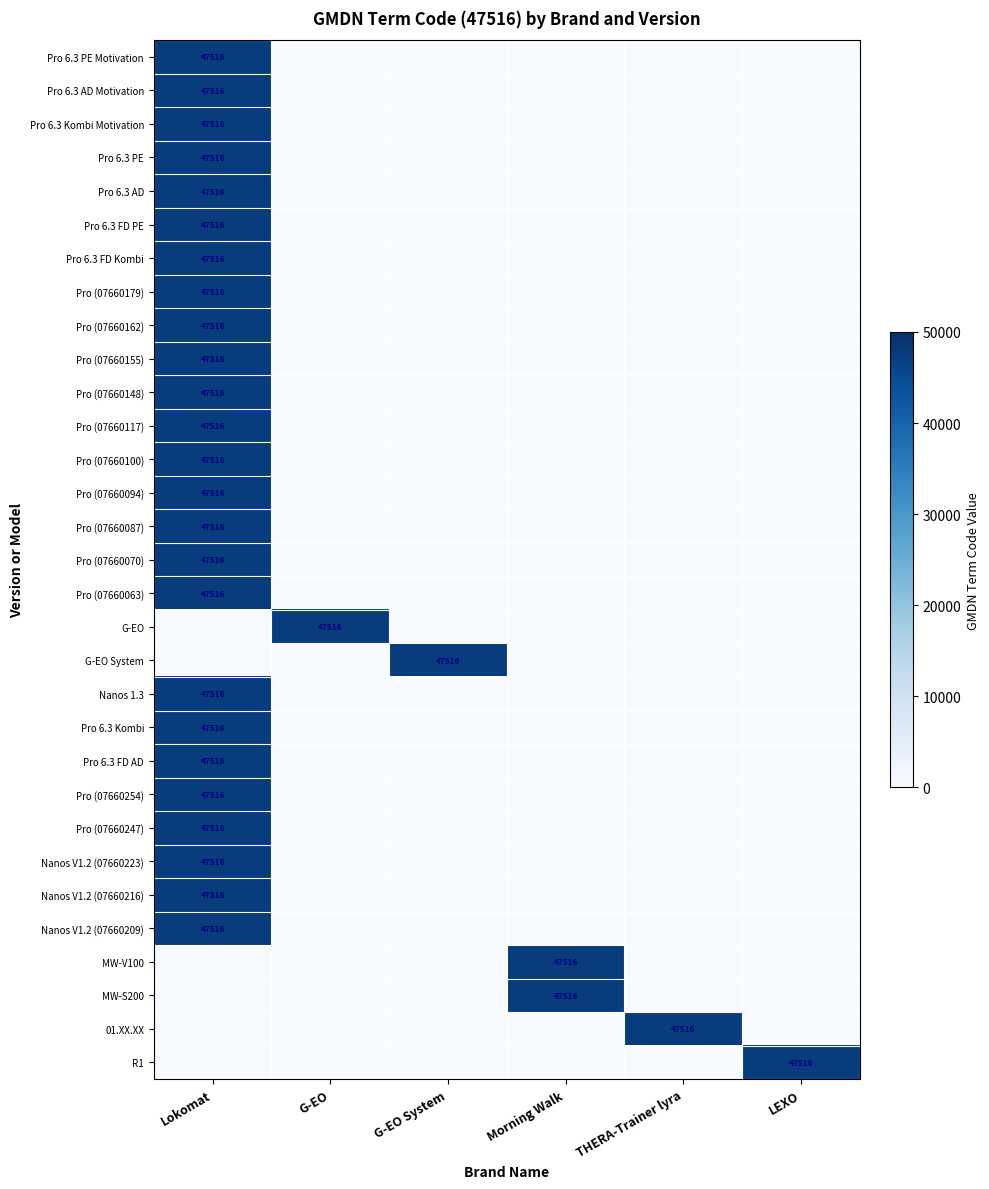

The Pro (07660155) series shows 83380 at Lokomat. True or false?

False